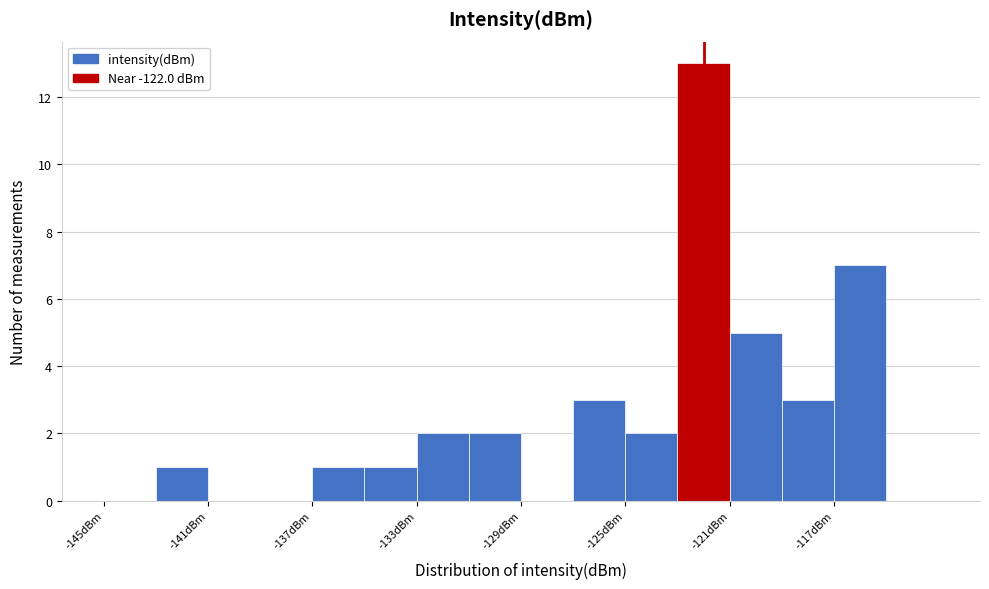

Over which range of the x-axis is the bar tallest?

-123 to -121